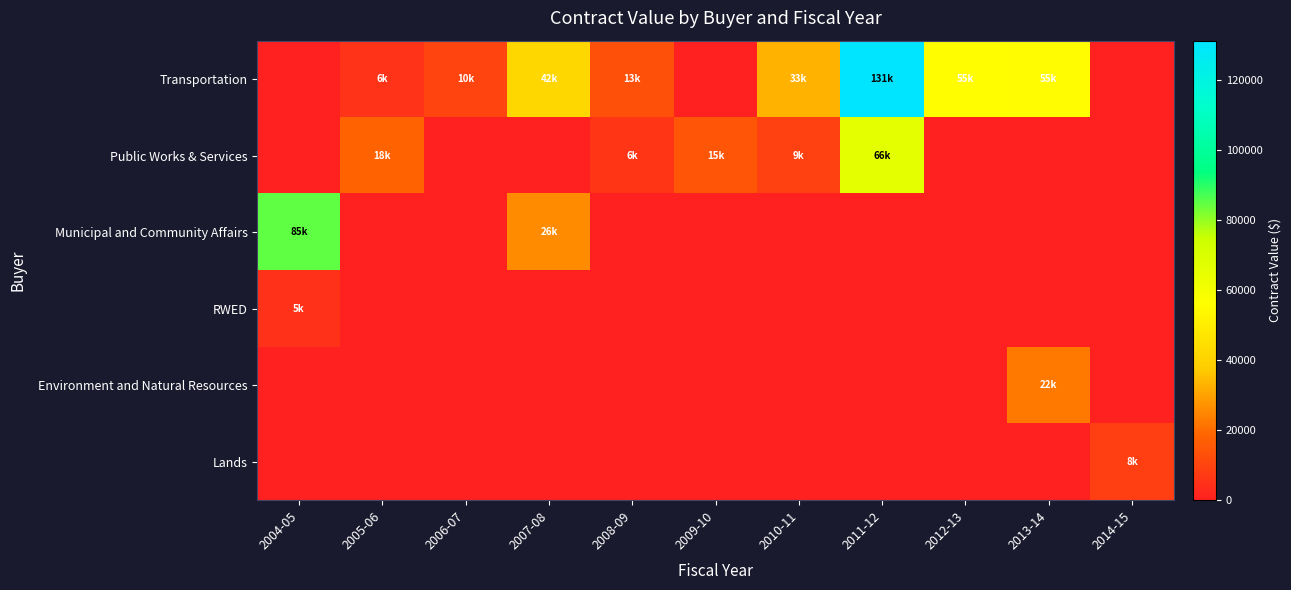

Rank the series by their maximum value, from lowest to highest.

RWED, Lands, Environment and Natural Resources, Public Works & Services, Municipal and Community Affairs, Transportation